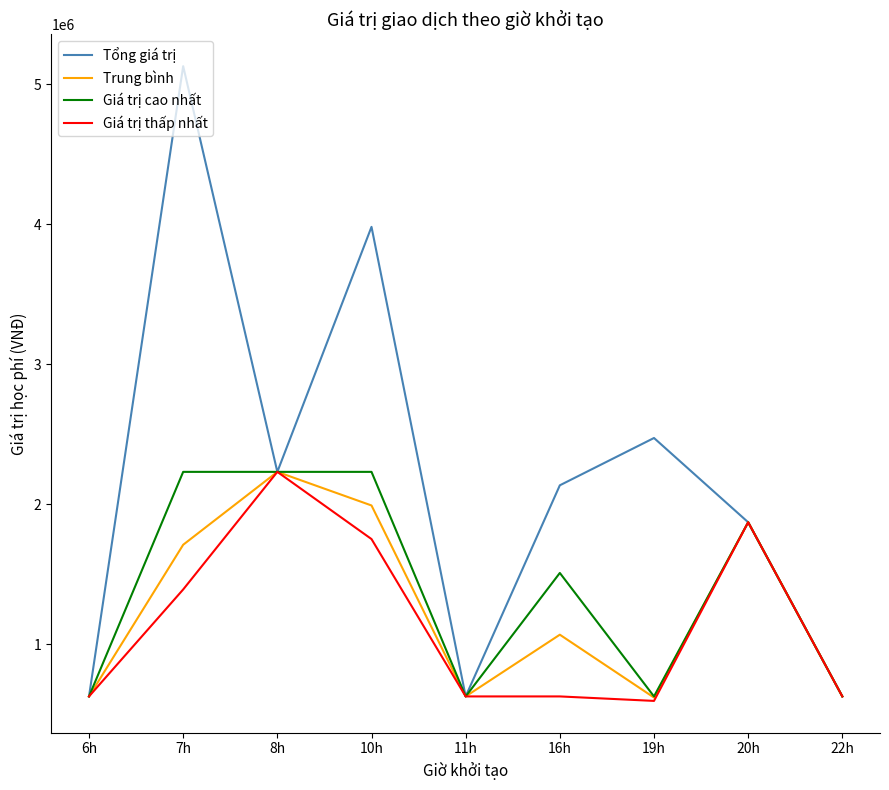

What is the maximum value shown in the chart?

5128000.0